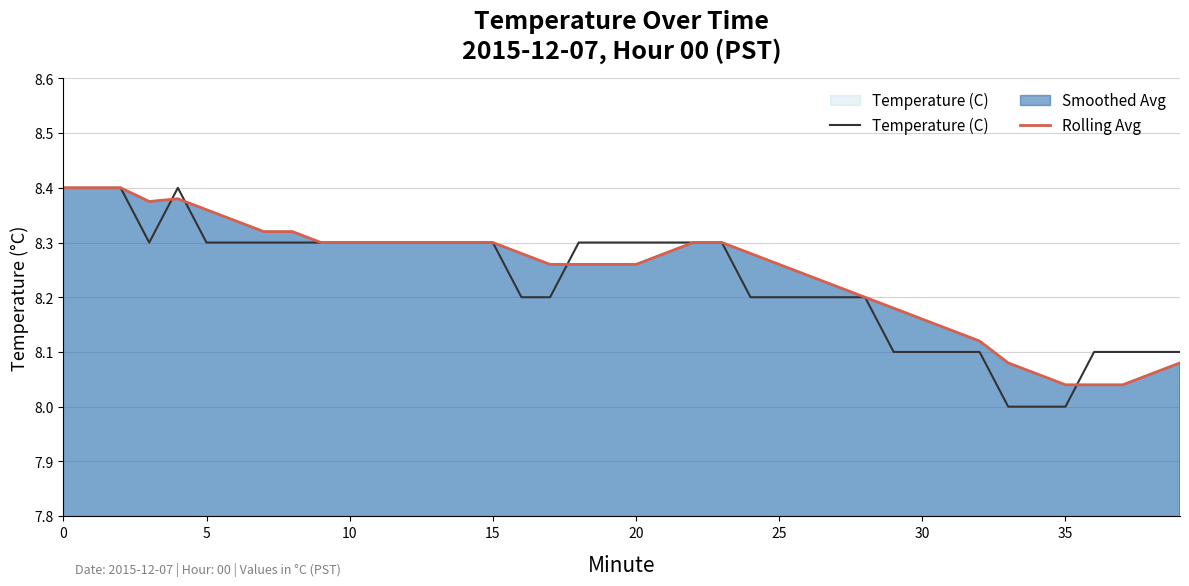

Reading right to left, extract all data points from this chart.

Temperature (C): 8.1	8.1	8.1	8.1	8.0	8.0	8.0	8.1	8.1	8.1	8.1	8.2	8.2	8.2	8.2	8.2	8.3	8.3	8.3	8.3	8.3	8.3	8.2	8.2	8.3	8.3	8.3	8.3	8.3	8.3	8.3	8.3	8.3	8.3	8.3	8.4	8.3	8.4	8.4	8.4
Rolling Avg: 8.1	8.1	8.0	8.0	8.0	8.1	8.1	8.1	8.1	8.2	8.2	8.2	8.2	8.2	8.3	8.3	8.3	8.3	8.3	8.3	8.3	8.3	8.3	8.3	8.3	8.3	8.3	8.3	8.3	8.3	8.3	8.3	8.3	8.3	8.4	8.4	8.4	8.4	8.4	8.4